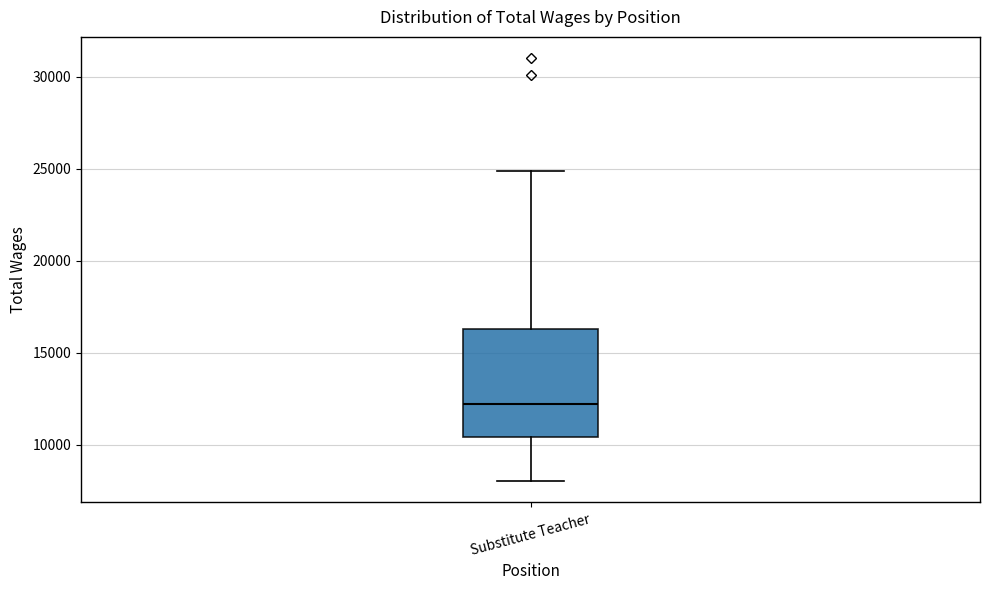

Transcribe this box plot: give where the median line is, the range the box spans, and where the two whiskers end, as read against the y-axis. The values are not printed on the chart, so give them approximately, as read against the axis.

median 12000, box 10500 to 16500, whiskers 8000 to 25000